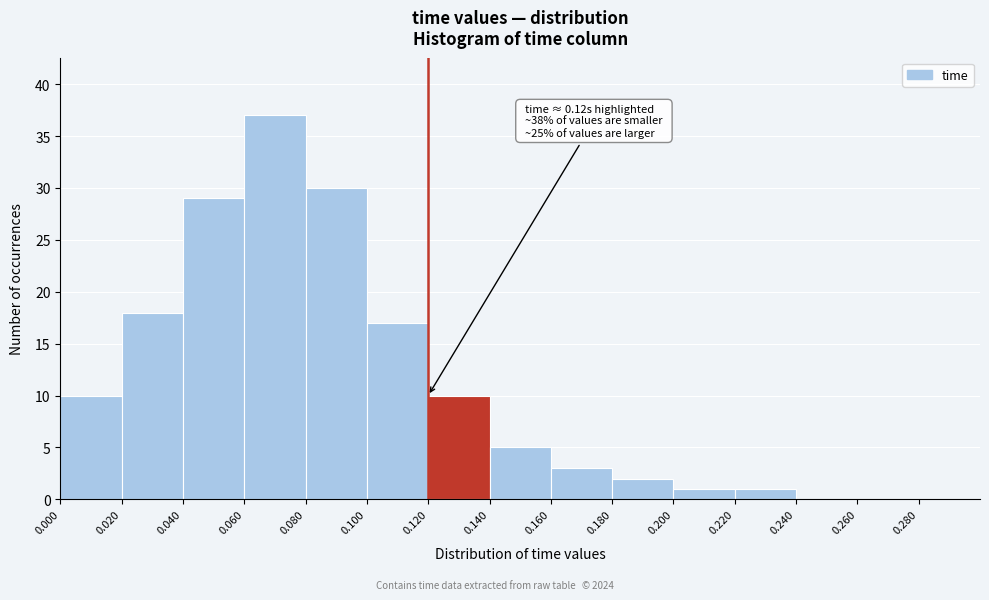

Over which range of the x-axis is the bar tallest?

0.06 to 0.08